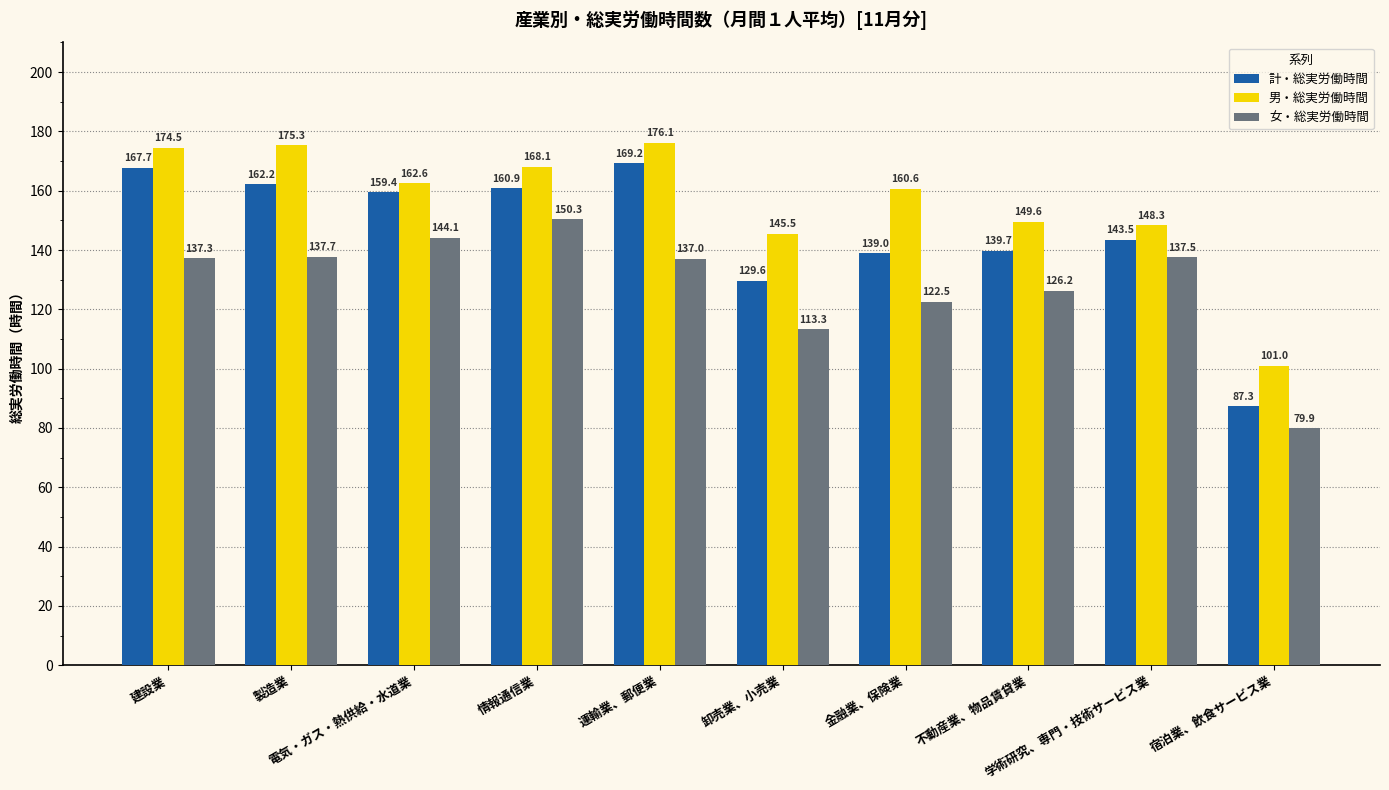

Where is 女・総実労働時間 nearest to the value 115?

卸売業、小売業